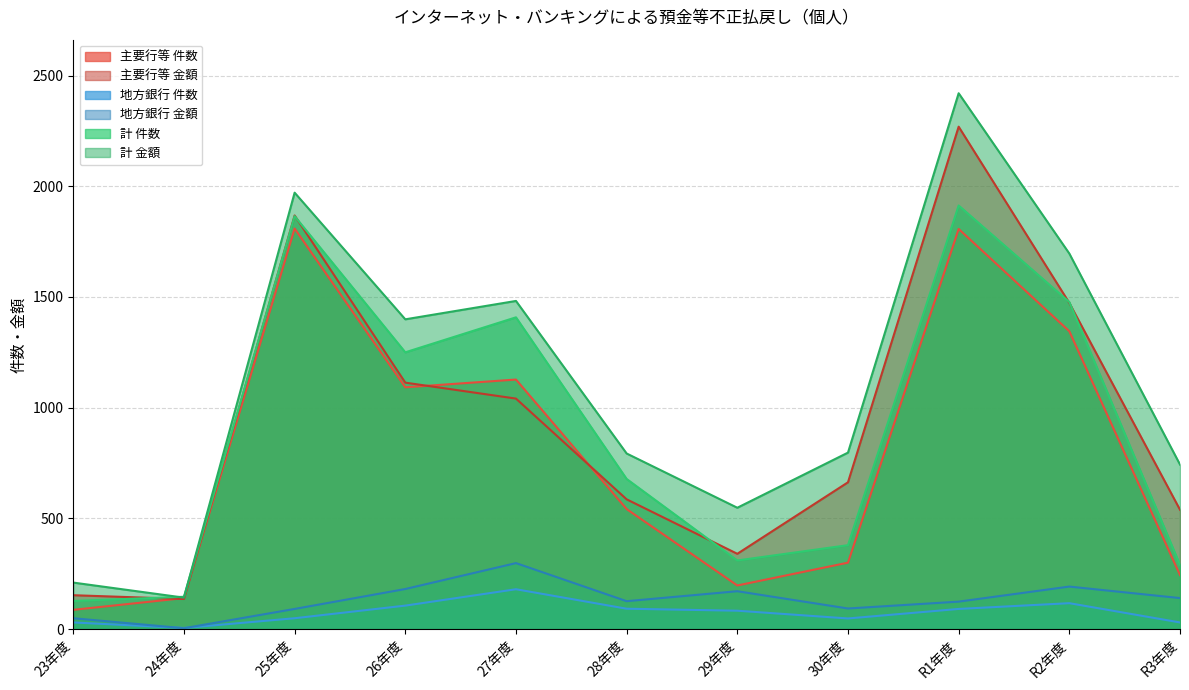

True or false: 計 金額 and 主要行等 件数 cross at least once.

False